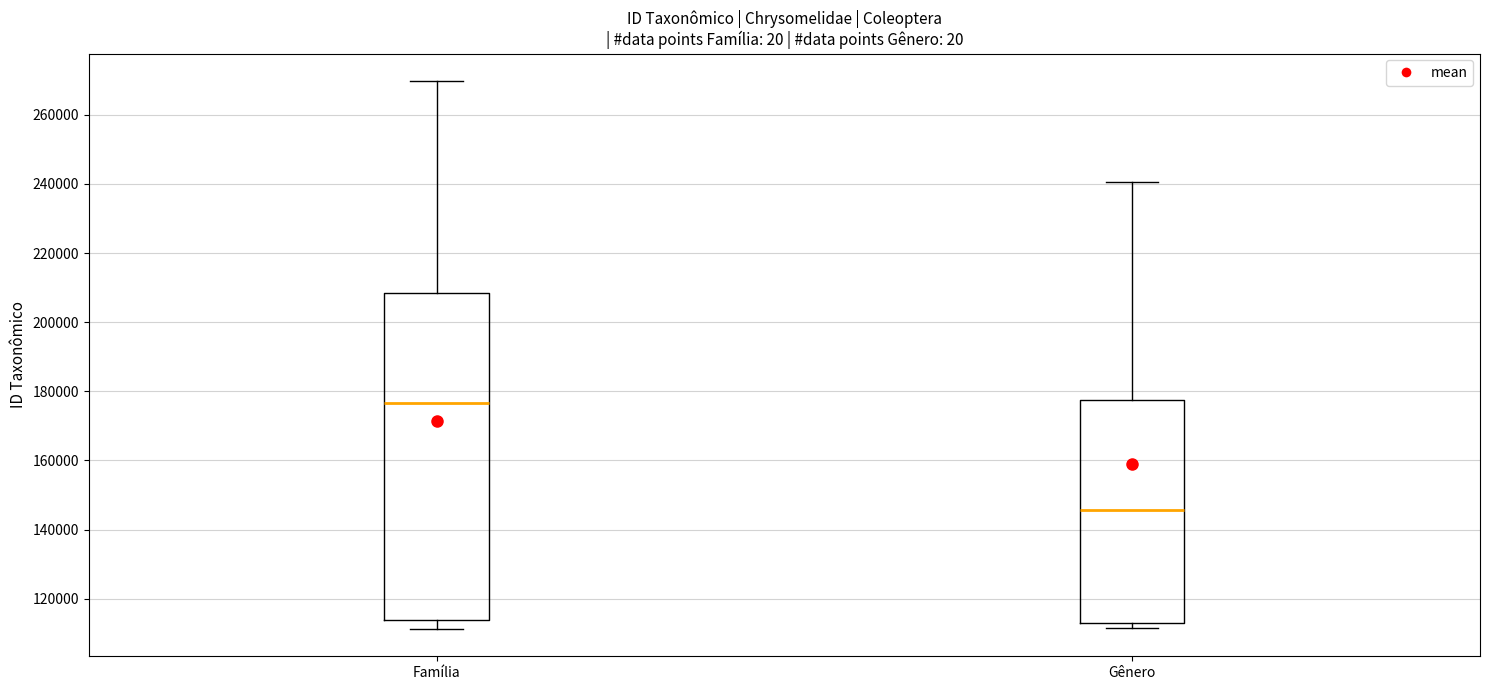

Reading left to right, read every box against the y-axis: the position of its median line, the range the box covers, and the ends of its whiskers. The values are not printed on the chart, so give them approximately, as read against the axis.

Família: median 176000, box 114000 to 208000, whiskers 112000 to 270000
Gênero: median 146000, box 112000 to 178000, whiskers 112000 (just below the box's lower edge) to 240000